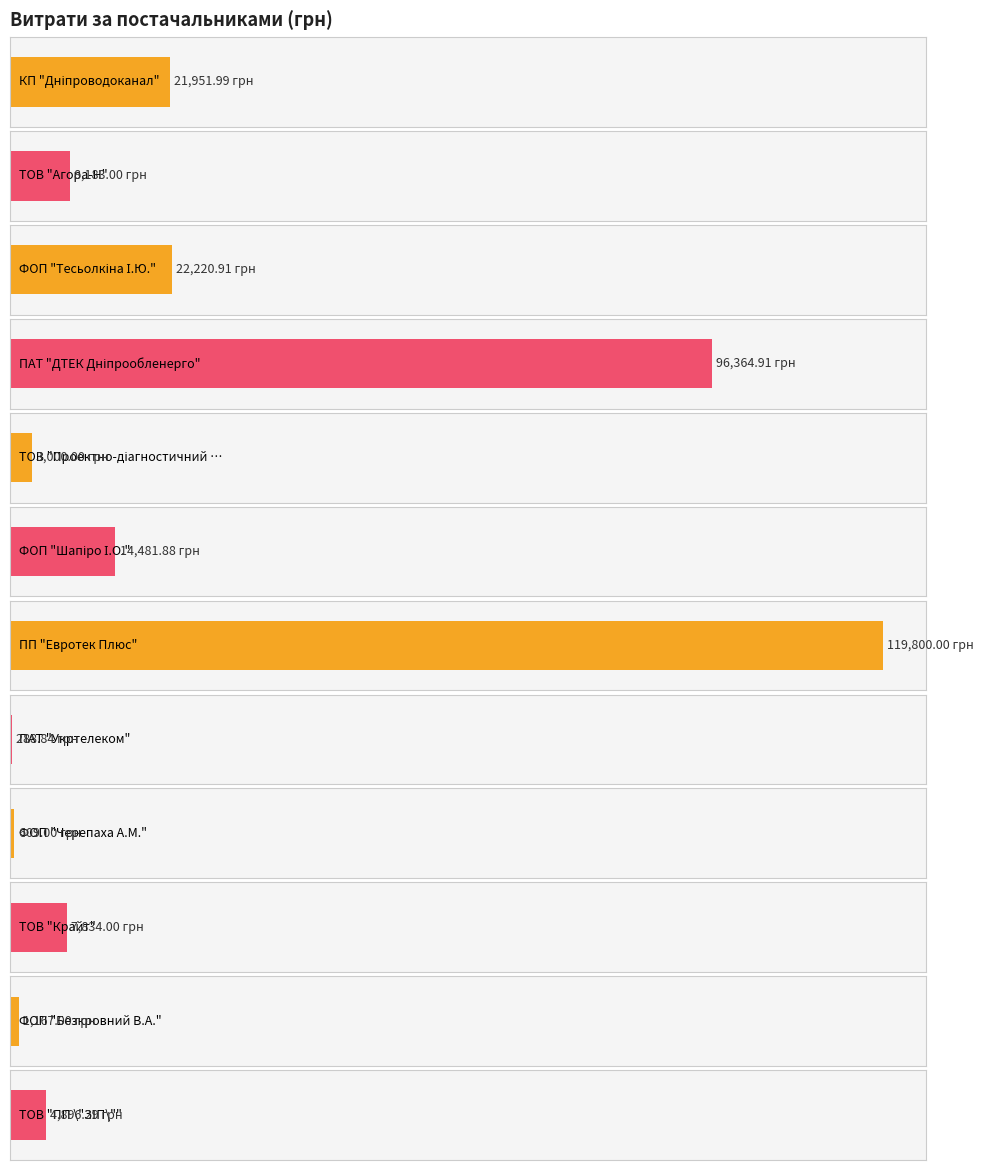

What is the change in value from ПАТ "ДТЕК Дніпрообленерго" to ФОП "Безкровний В.А."?

-95197.9